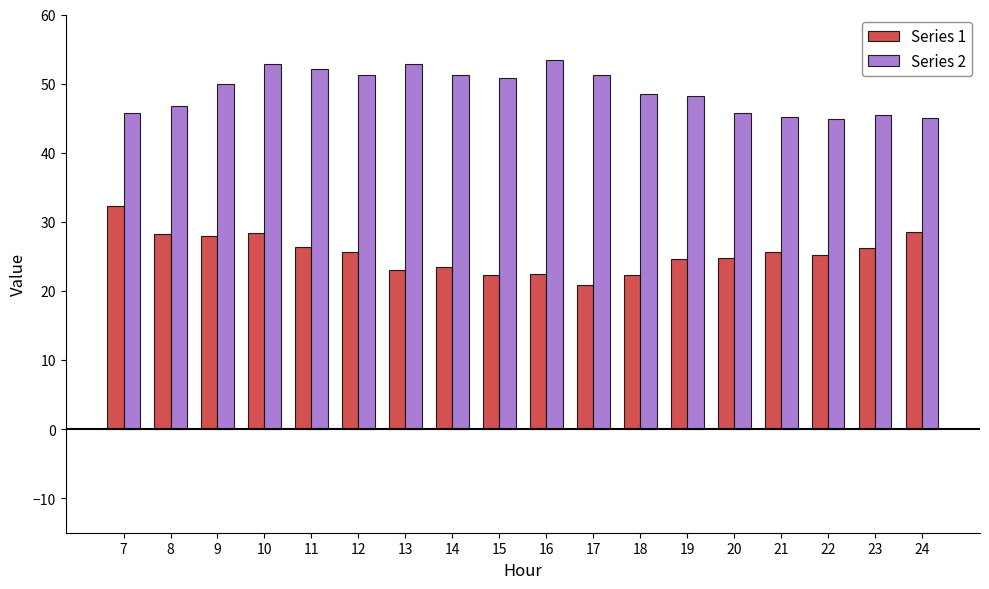

Rank the series by their average value, from highest to lowest.

Series 2, Series 1